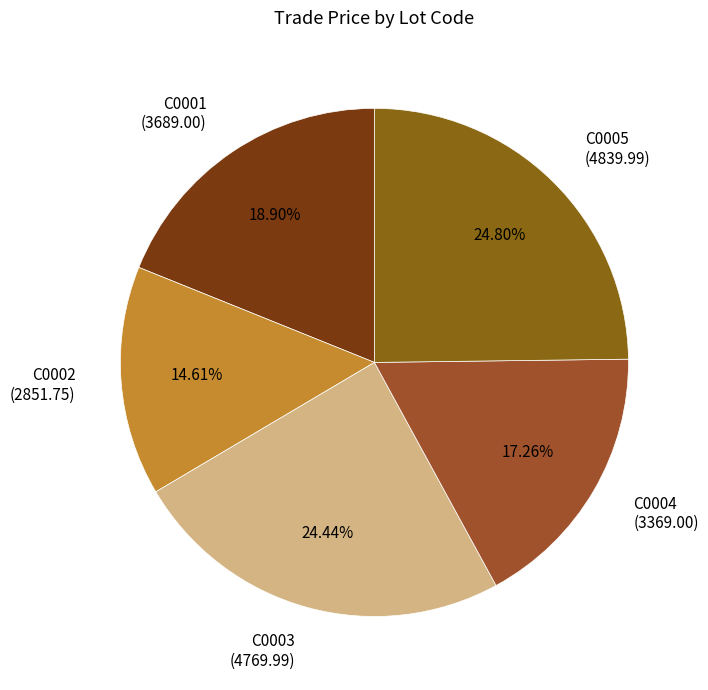

What percentage do C0002 and C0003 together represent?

39.0%